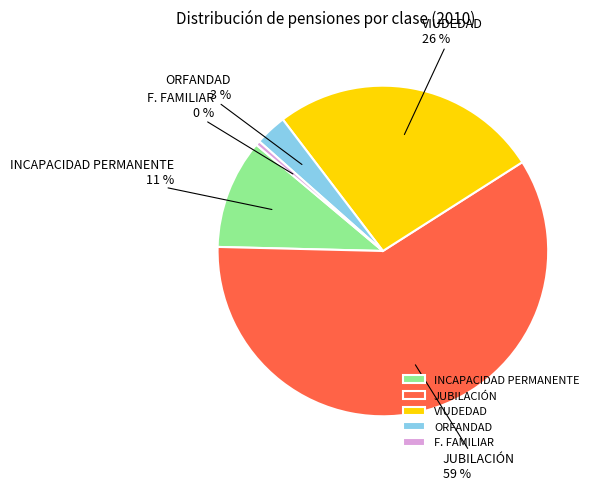

Approximately how many times larger is the value at INCAPACIDAD PERMANENTE compared to F. FAMILIAR?

24.9